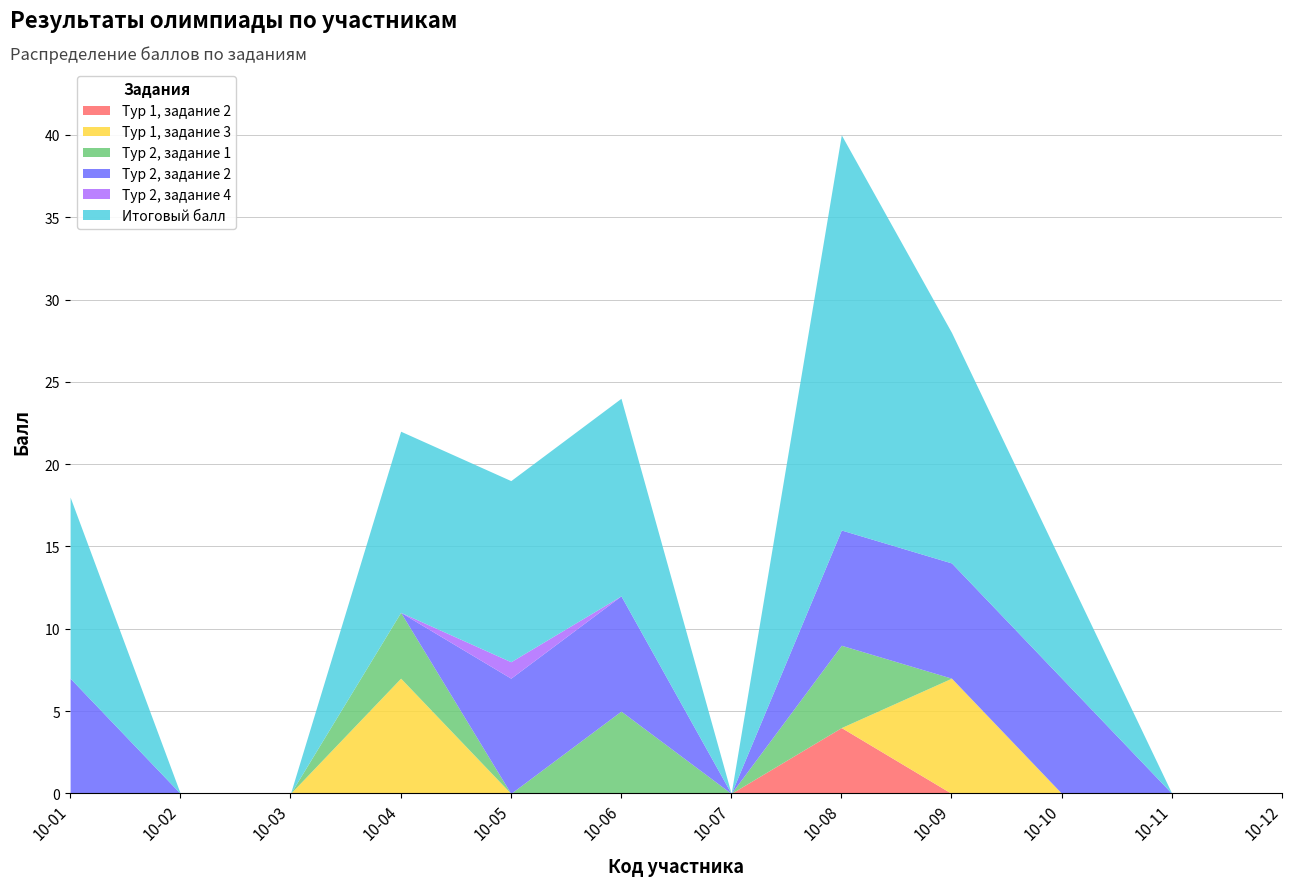

What value does the Тур 2, задание 2 series have at 10-08?

7